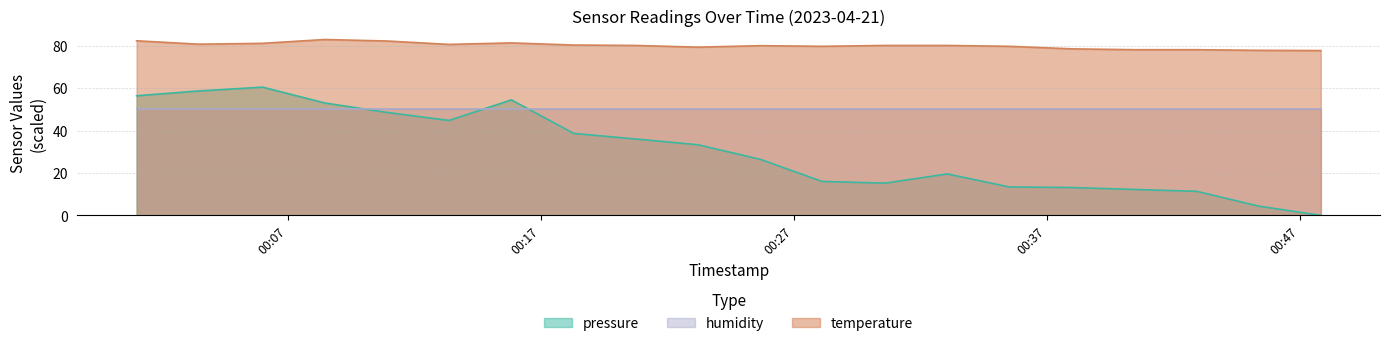

What is the difference between the pressure values at 2023-04-21T00:28:07 and 2023-04-21T00:42:56?

4.7